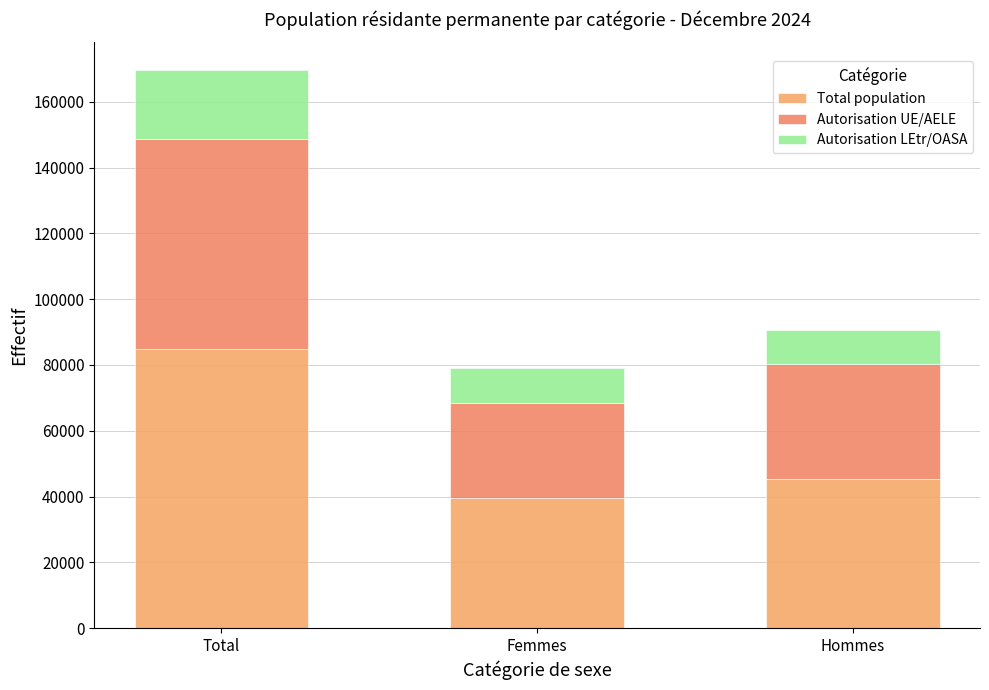

How many distinct data groups are displayed?

3